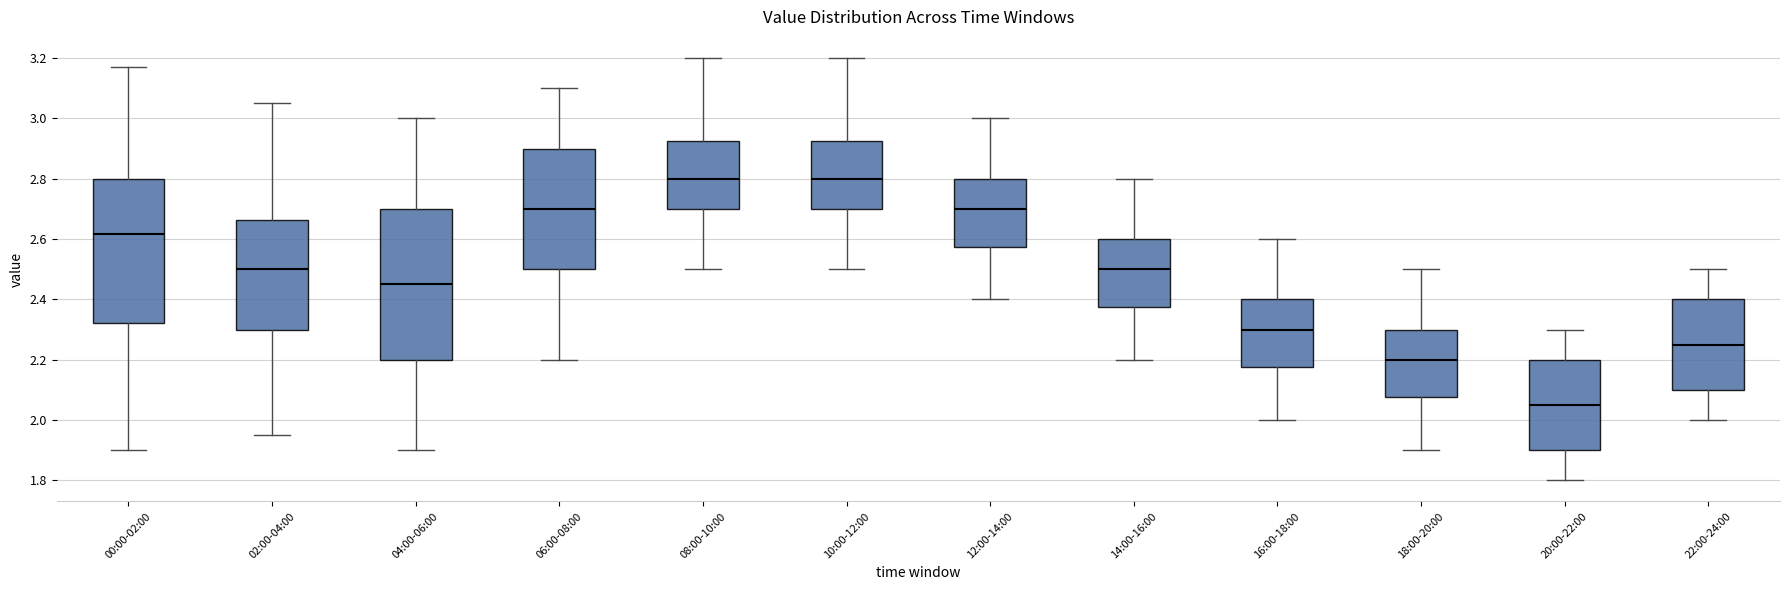

Which box has the lowest median line?

20:00-22:00